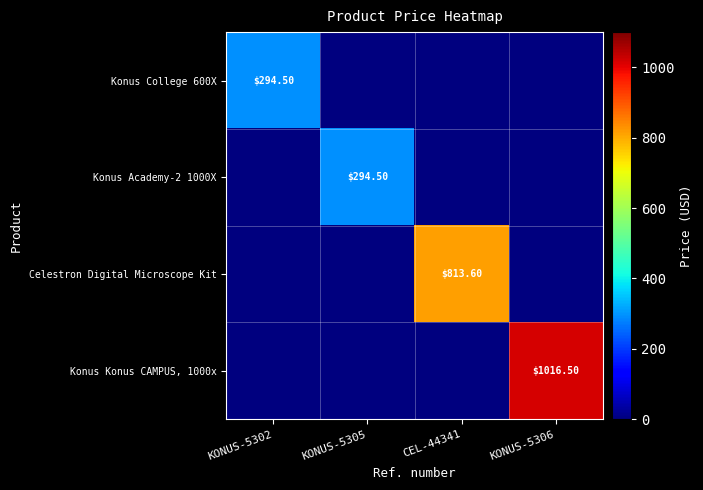

Rank the categories by Konus Academy-2 1000X value from highest to lowest.

KONUS-5305, KONUS-5302, CEL-44341, KONUS-5306